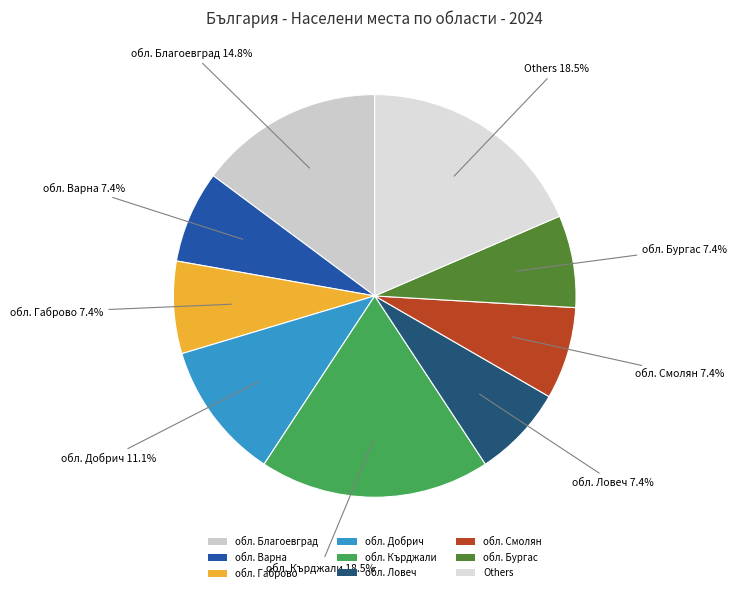

What percentage do обл. Добрич and обл. Смолян together represent?

18.5%